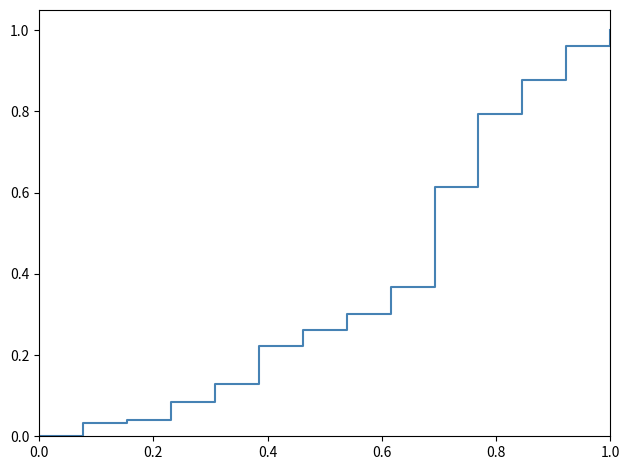

How many lines are shown in the chart?

1